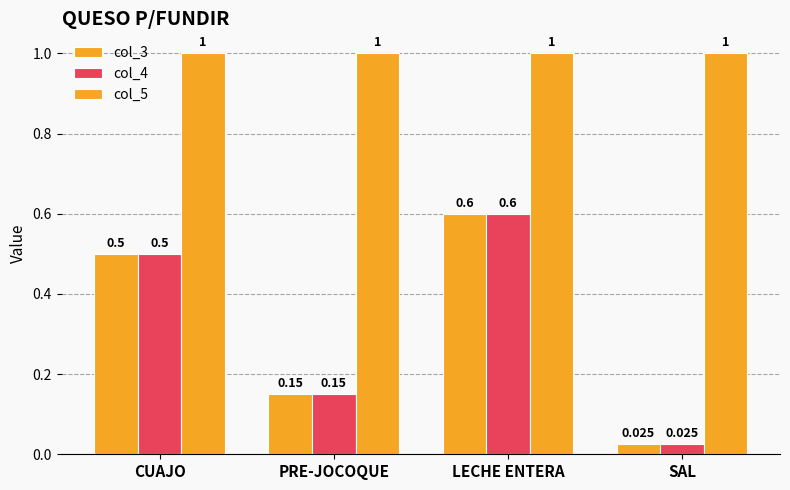

What is the label of the 2nd bar from the right?

LECHE ENTERA